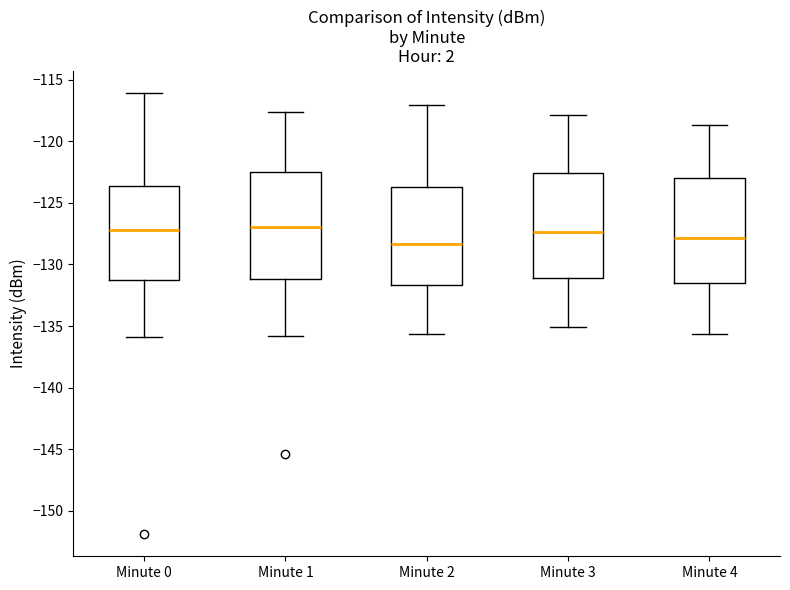

Where is the lower edge of the box for Minute 4 on the y-axis? The values are not printed on the chart, so give them approximately, as read against the axis.

-131.5